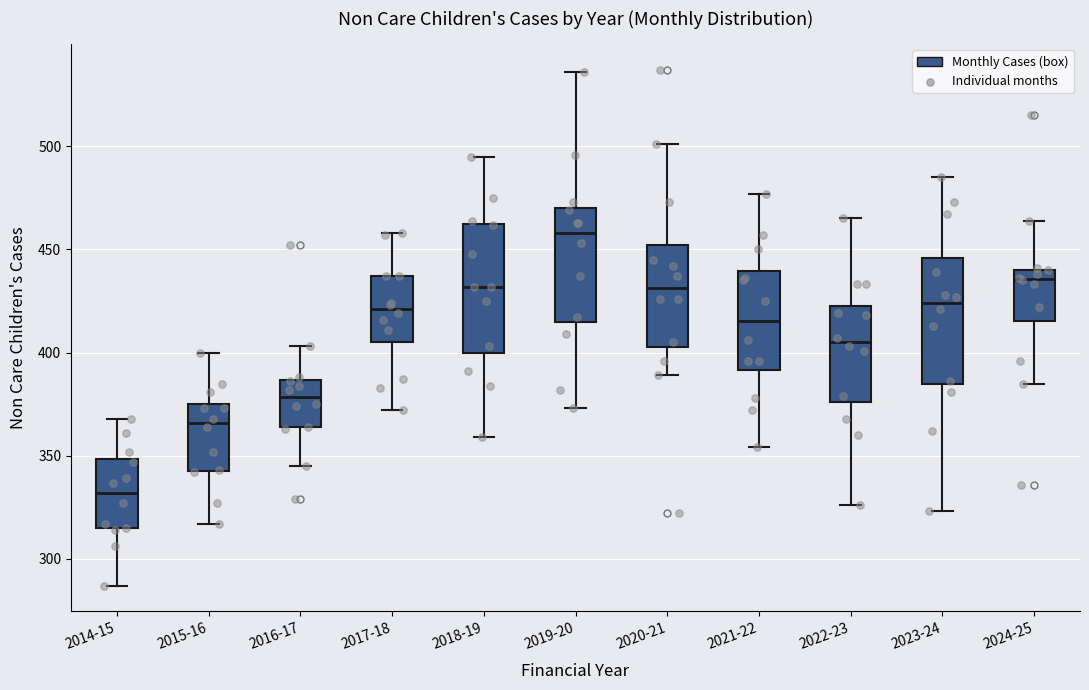

Where does the upper whisker of the box for 2016-17 end on the y-axis? The values are not printed on the chart, so give them approximately, as read against the axis.

405